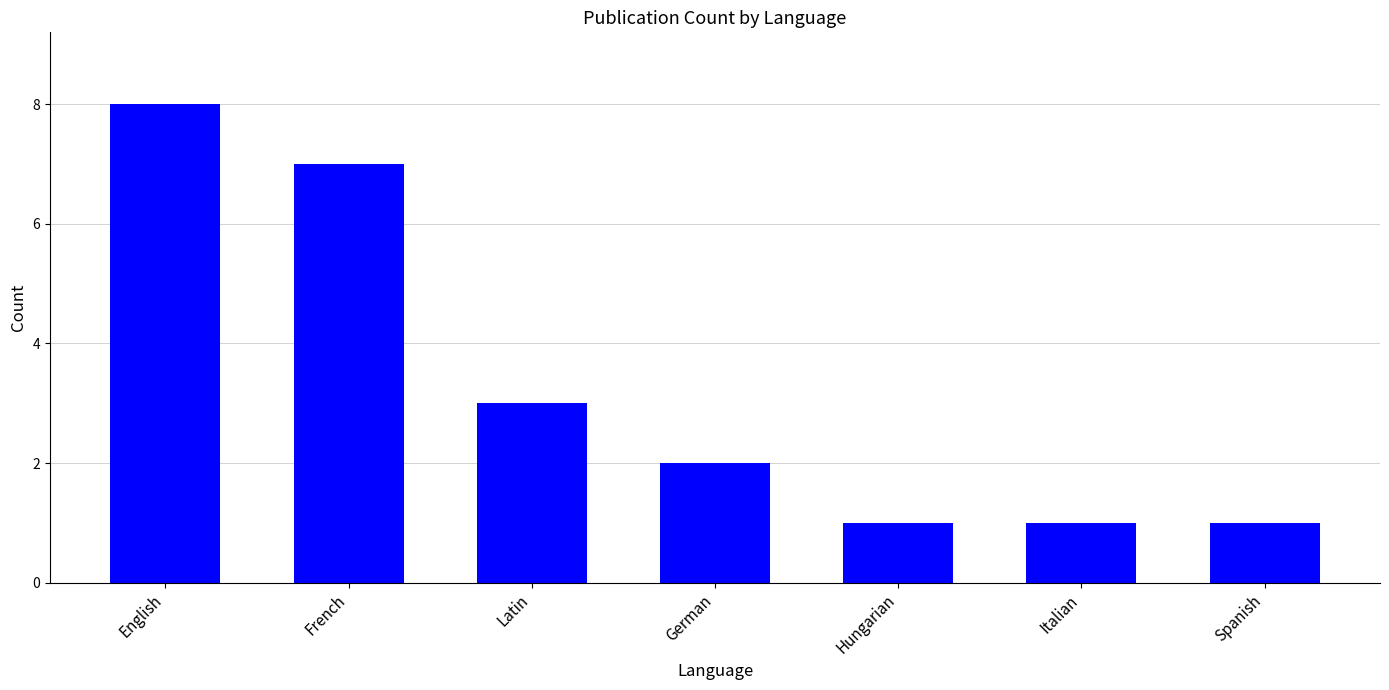

Where does the data first go above 2?

English